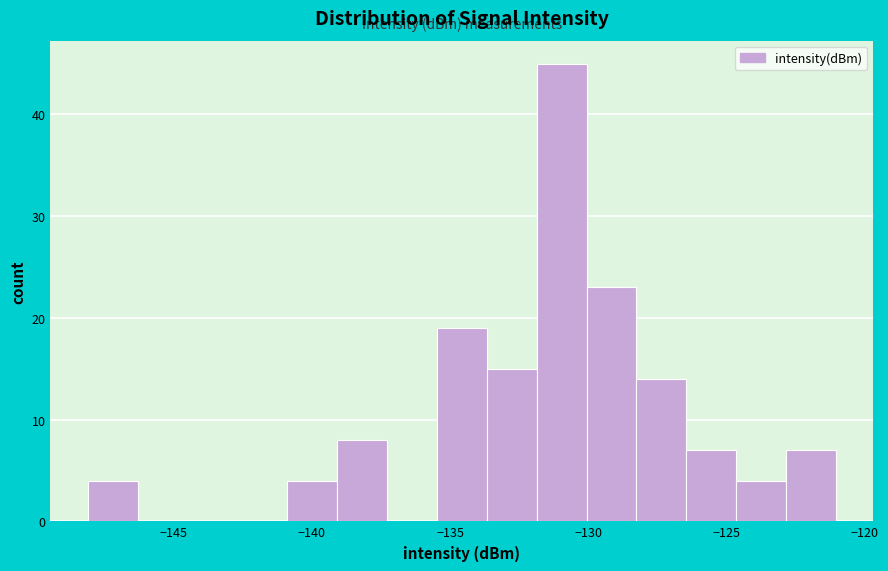

Around what value on the x-axis is the tallest bar? Give the approximate position of its centre, as read against the axis.

-131.0